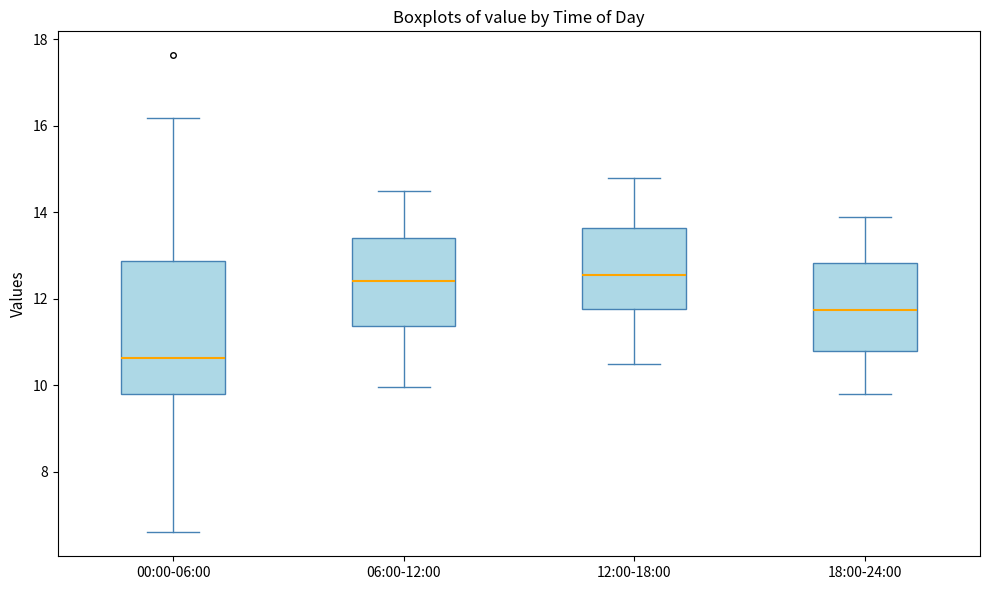

Reading left to right, transcribe this box plot: for each box, give where its median line is, the range the box spans, and where its two whiskers end, as read against the y-axis. The values are not printed on the chart, so give them approximately, as read against the axis.

00:00-06:00: median 10.6, box 9.8 to 12.8, whiskers 6.6 to 16.2
06:00-12:00: median 12.4, box 11.4 to 13.4, whiskers 10.0 to 14.6
12:00-18:00: median 12.6, box 11.8 to 13.6, whiskers 10.6 to 14.8
18:00-24:00: median 11.8, box 10.8 to 12.8, whiskers 9.8 to 14.0